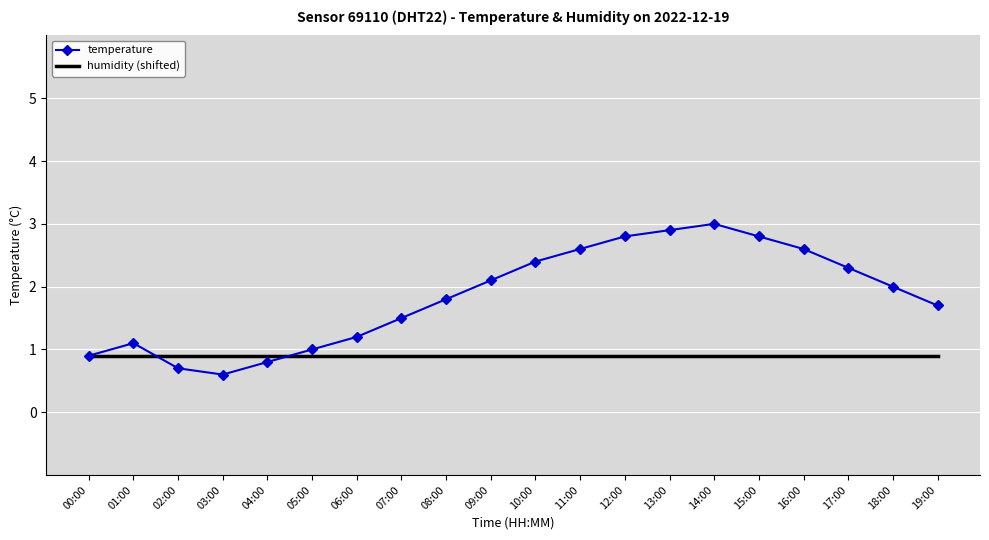

After their last crossing, which series has the higher values: temperature or humidity (shifted)?

temperature